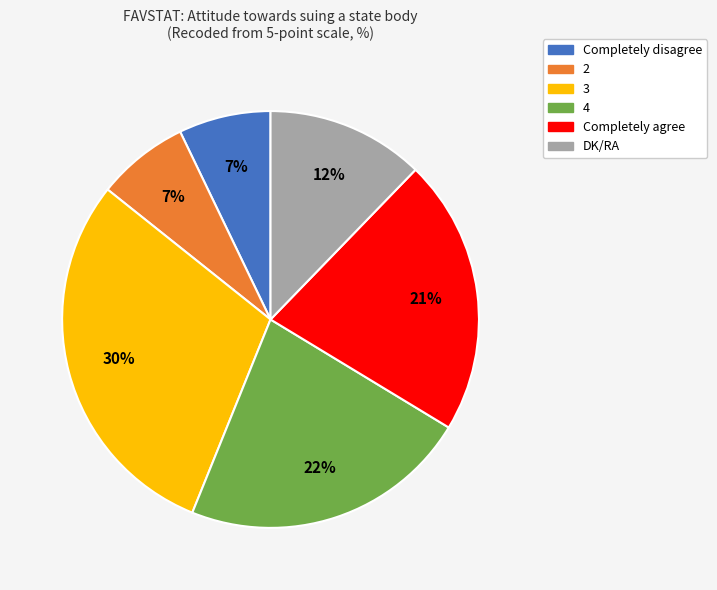

Which category has the biggest portion of the pie?

3